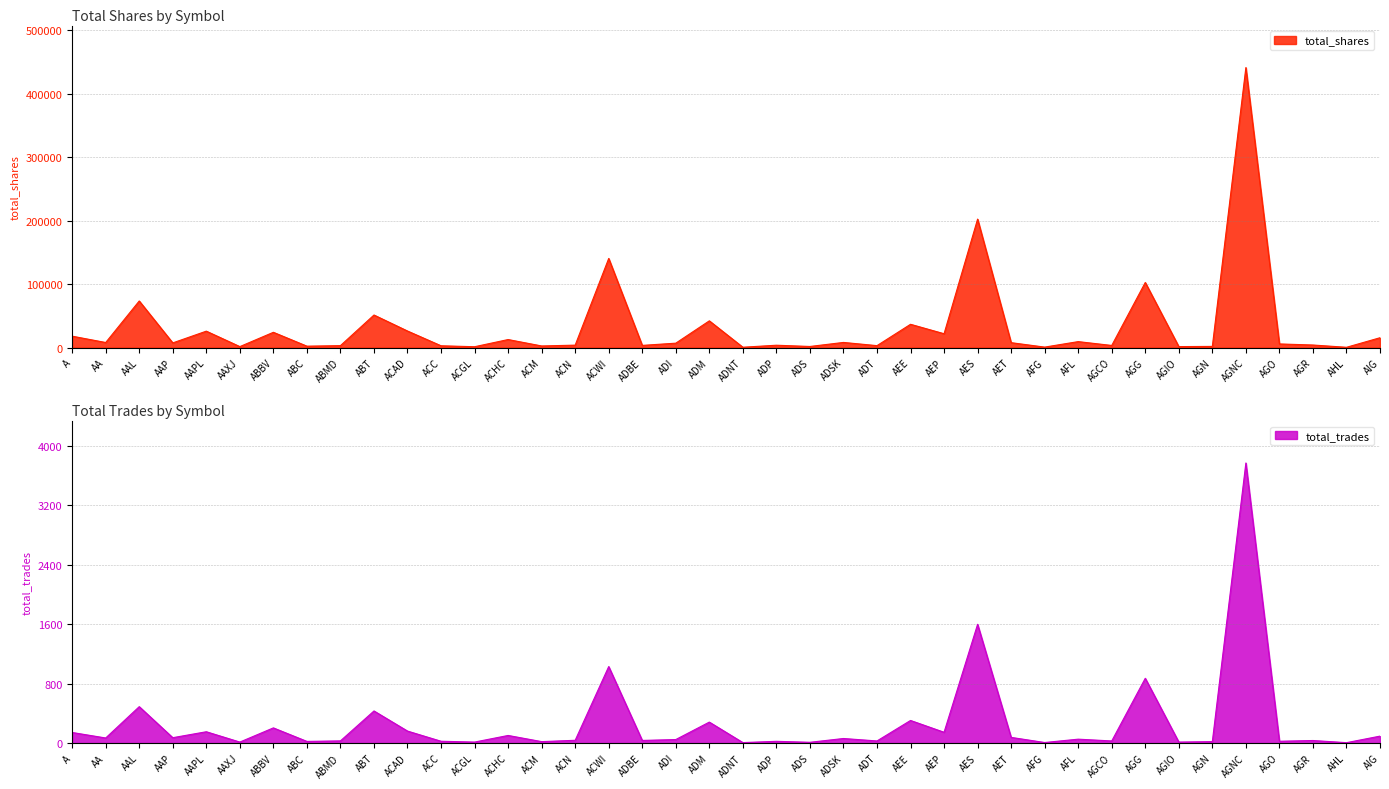

What is the total value across all series at AIG?

15670